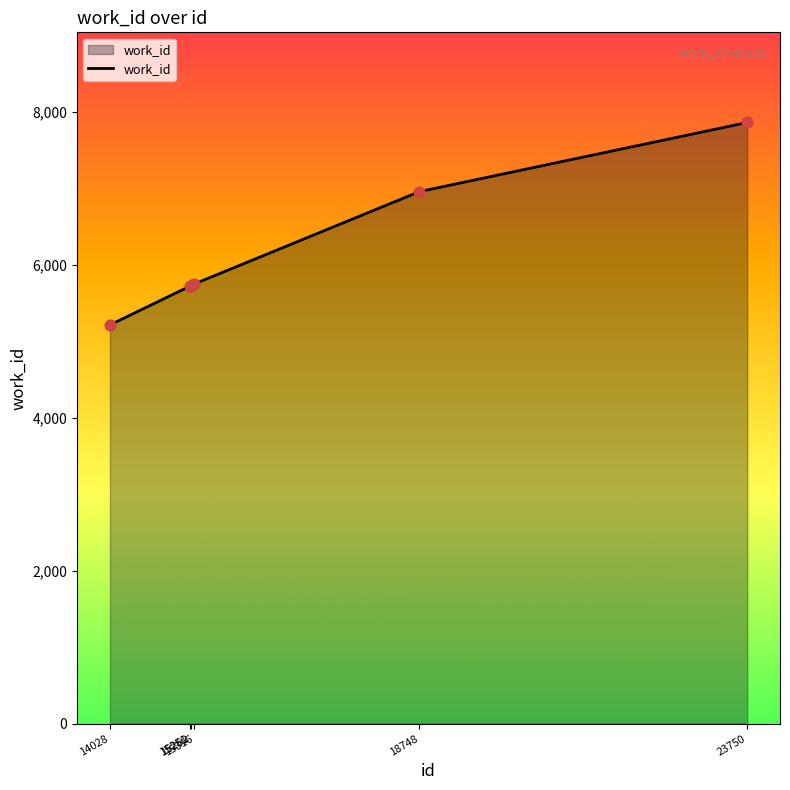

What is the change in value from 15251 to 15316?

+28